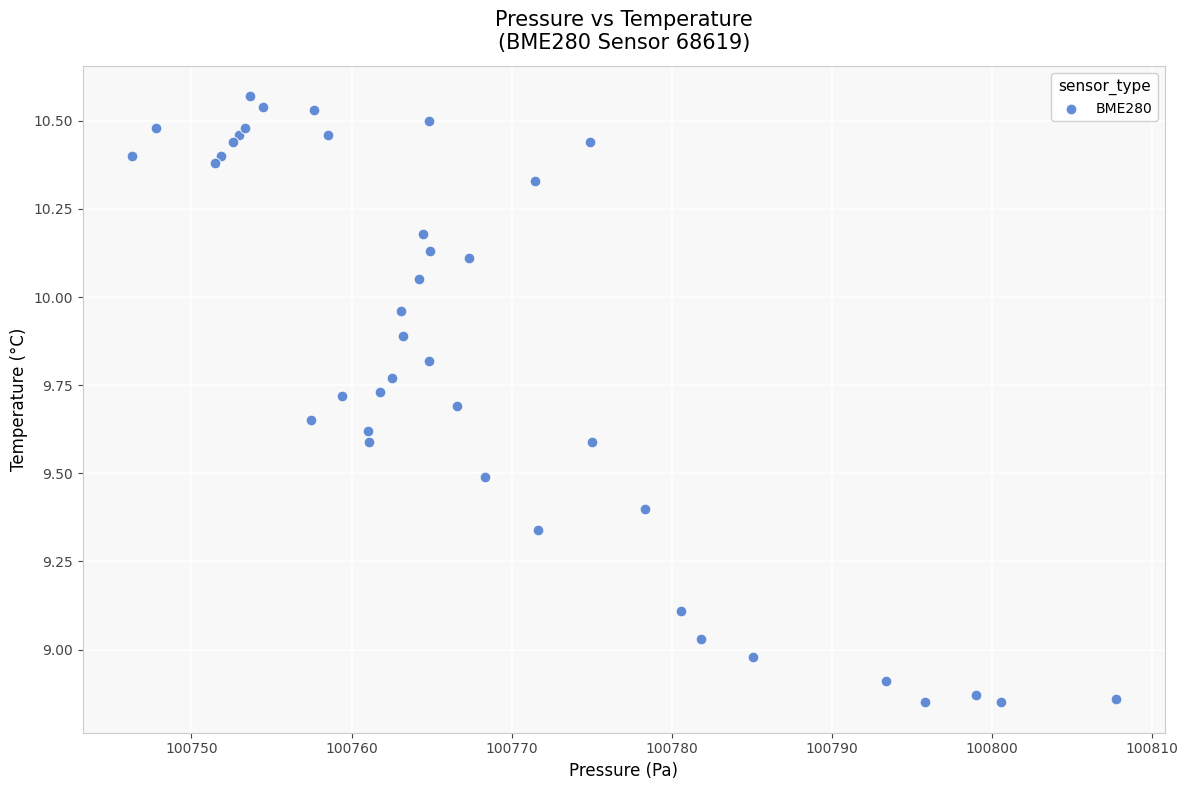

What is the range of X values (max minus min)?

61.5